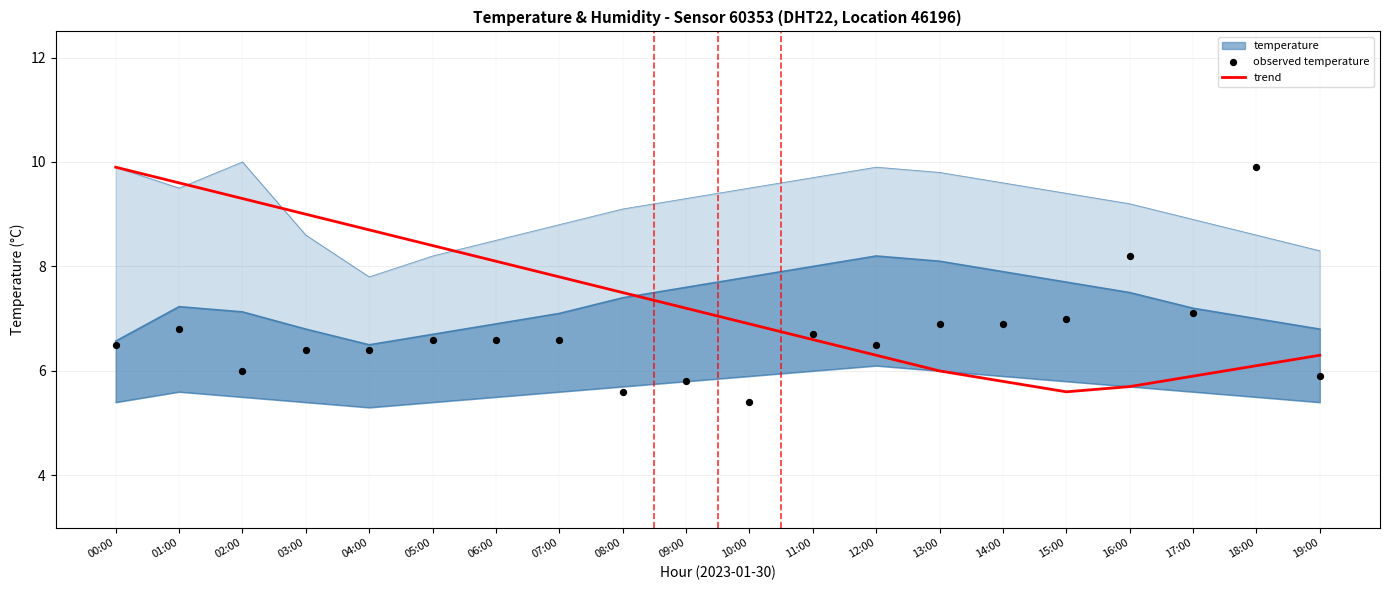

Is it true that trend equals 5.6 at 15:00?

True